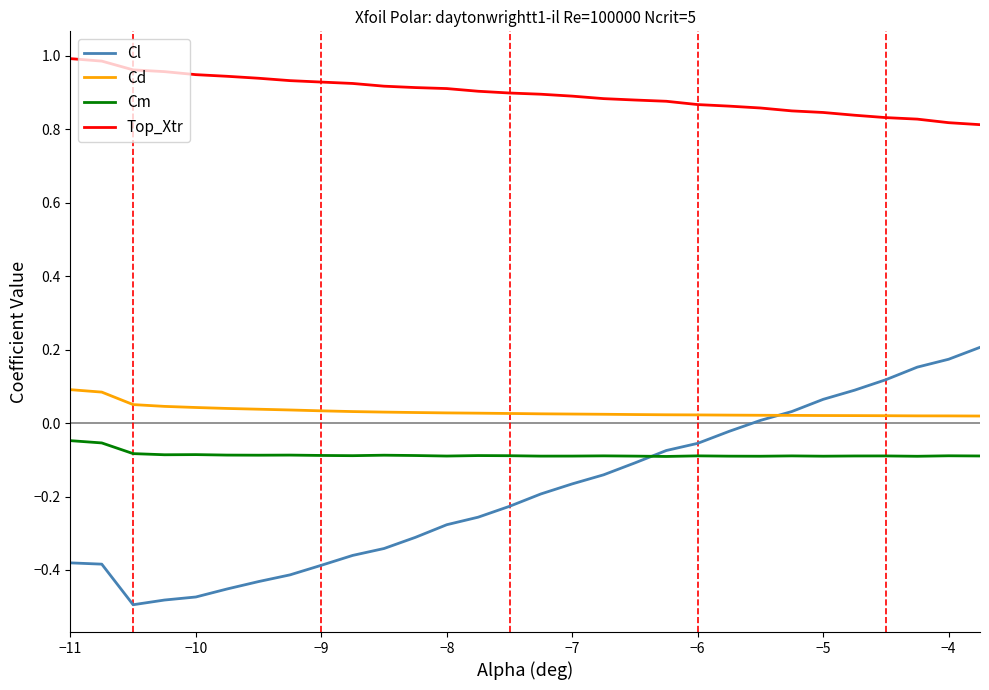

Which series has the largest range (max minus min)?

Cl